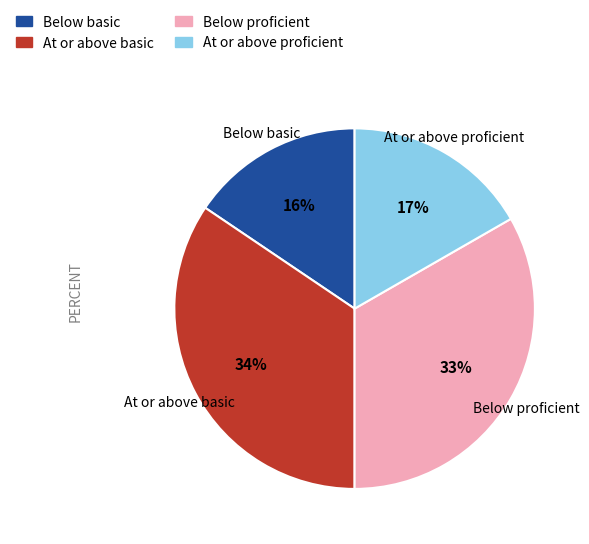

To the nearest percent, what is the combined percentage of Below basic and At or above basic?

50%